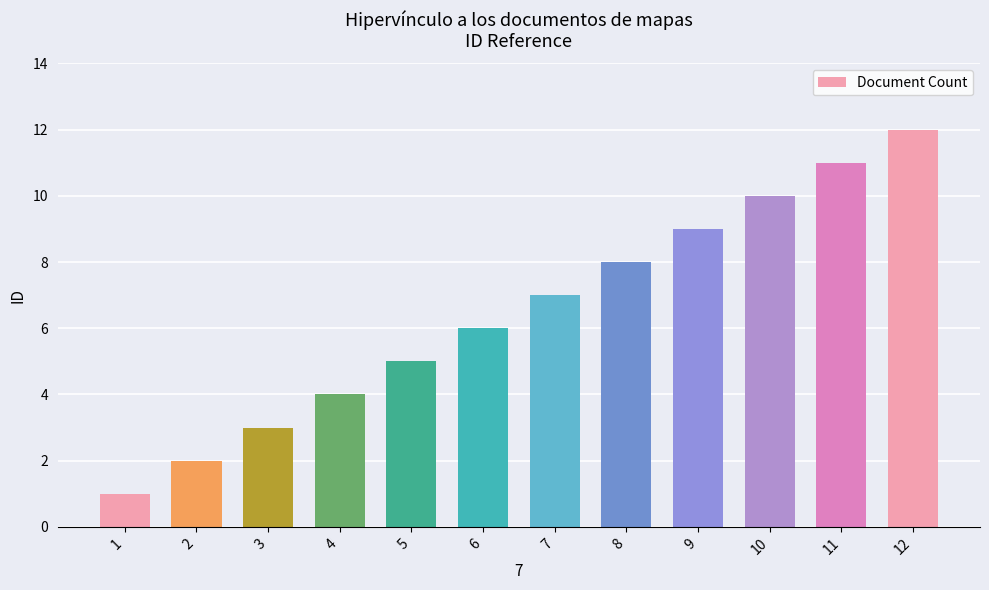

What is the difference between the maximum and minimum values?

11